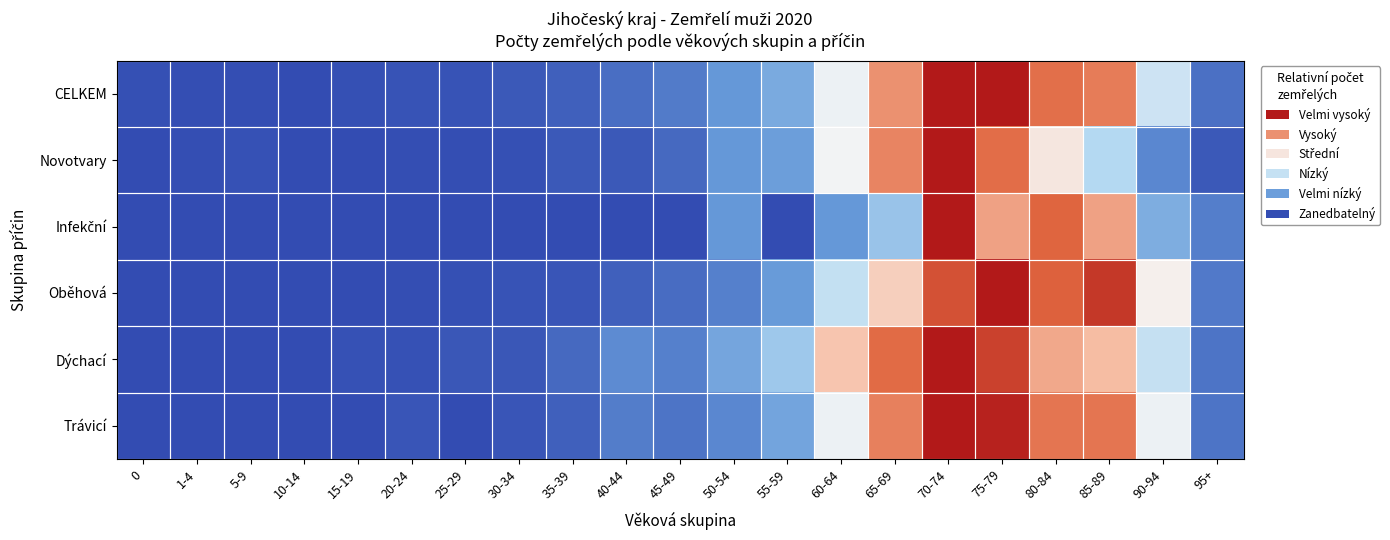

Which has a higher value, 25-29 or 35-39?

35-39